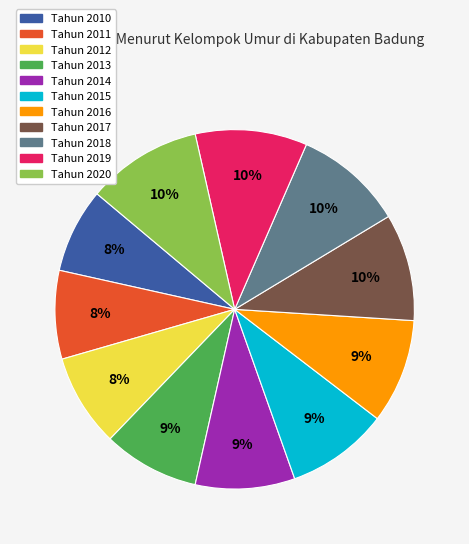

Is Tahun 2015 the majority of the pie?

No